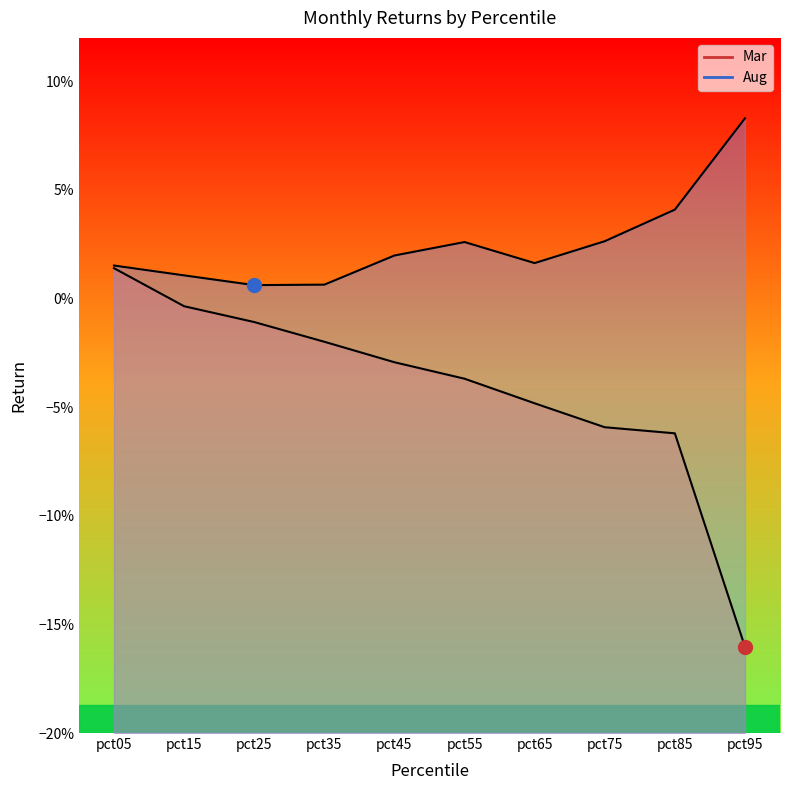

Reading left to right, list all the values displayed in this chart.

Aug: 0.0	0.0	0.0	0.0	0.0	0.0	0.0	0.0	0.0	0.1
Mar: 0.0	-0.0	-0.0	-0.0	-0.0	-0.0	-0.0	-0.1	-0.1	-0.2